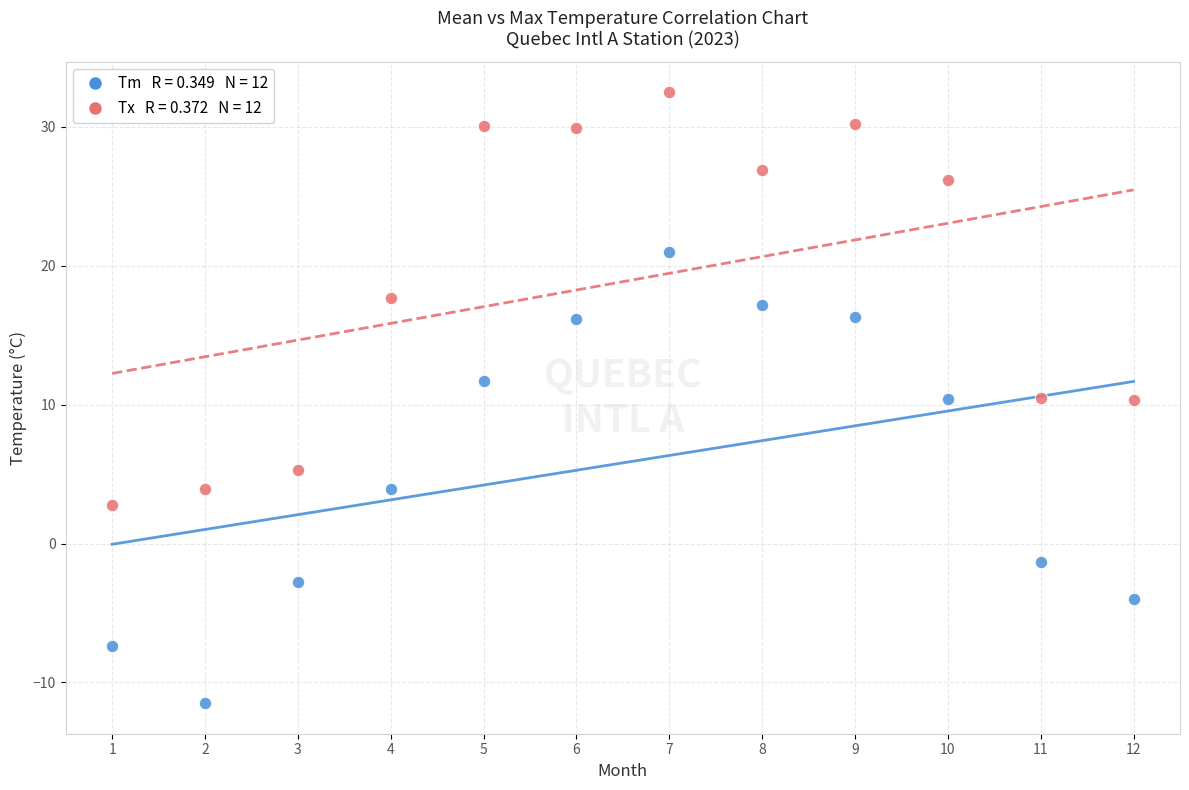

Across all data points, what is the range of X values (max minus min)?

11.0